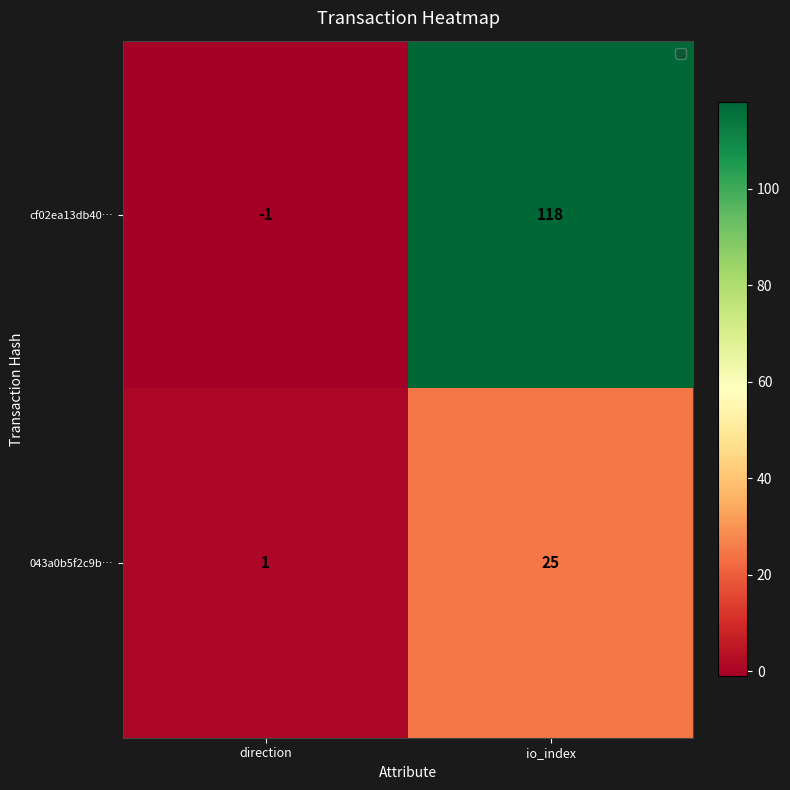

Between direction and io_index, which series saw the biggest shift?

cf02ea13db40…